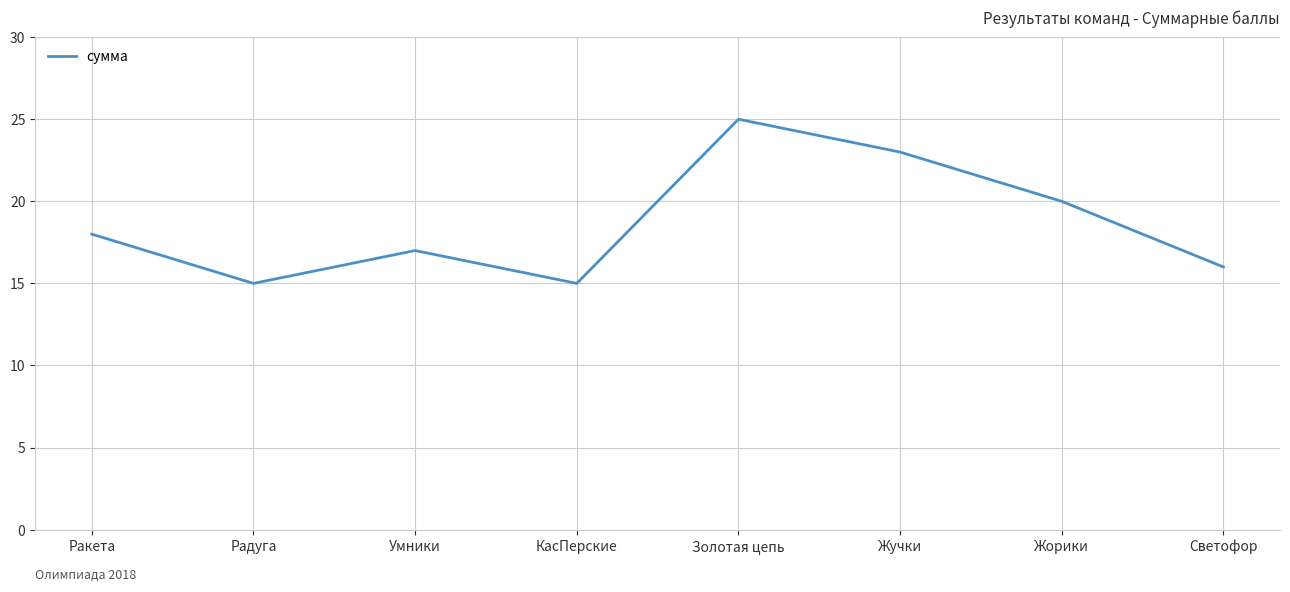

What value does the data have at Умники, to the nearest 5?

15